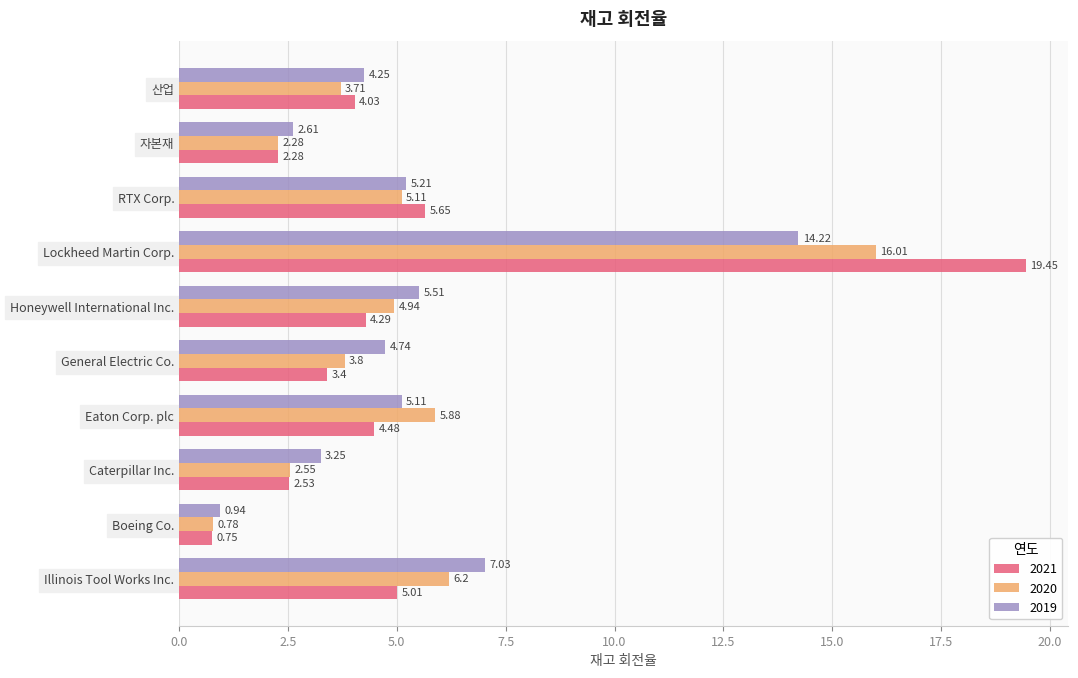

What is the total value across all series at Caterpillar Inc.?

8.3